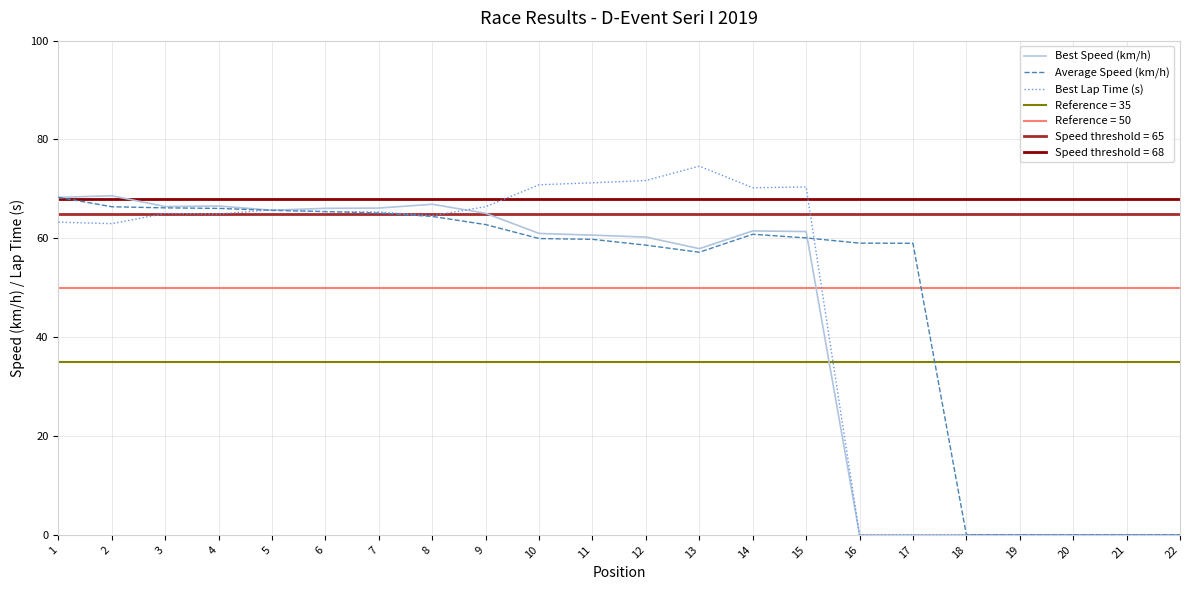

Where is the first local maximum for Average Speed (km/h)?

14